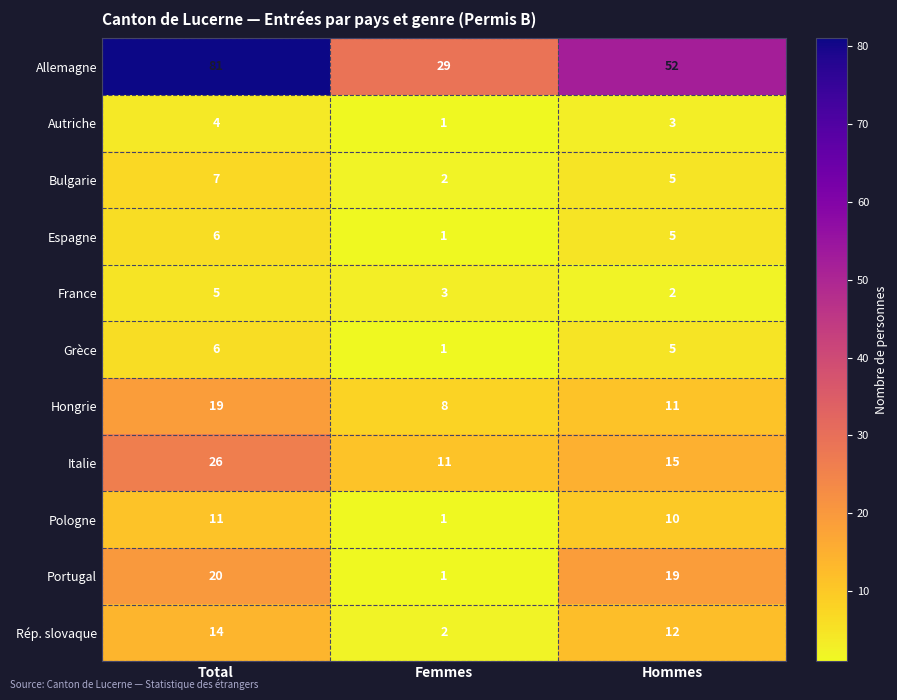

Where does the Pologne series first go above 10?

Total